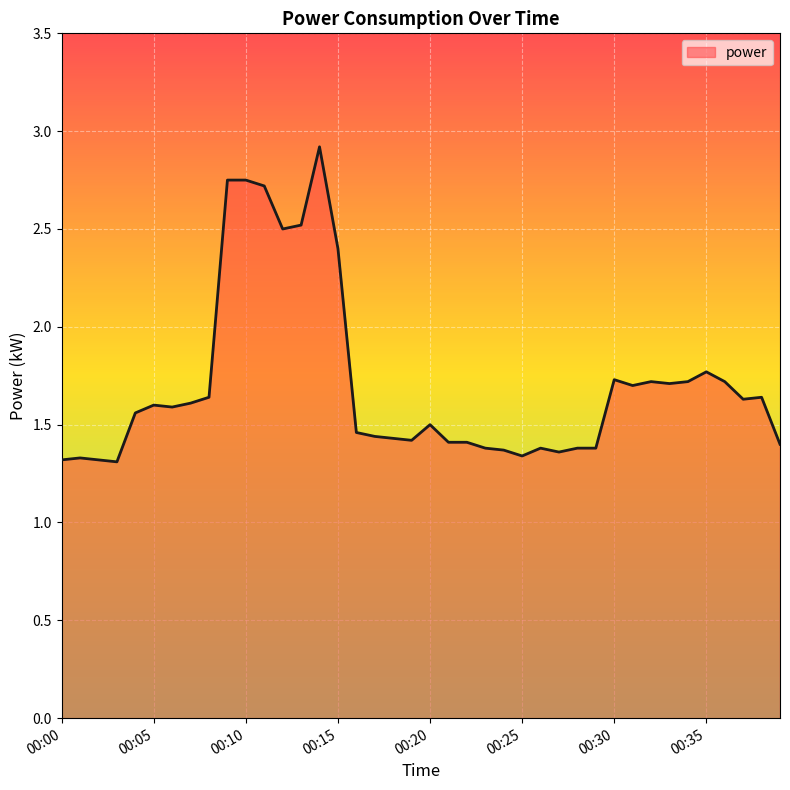

What is the greatest value displayed?

2.9